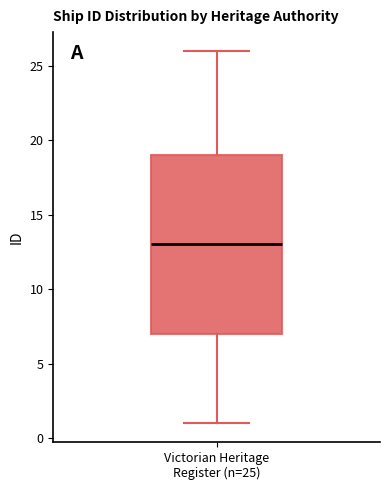

Read this box plot against the y-axis: the position of the median line, the range covered by the box, and the ends of both whiskers. The values are not printed on the chart, so give them approximately, as read against the axis.

median 13, box 7 to 19, whiskers 1 to 26